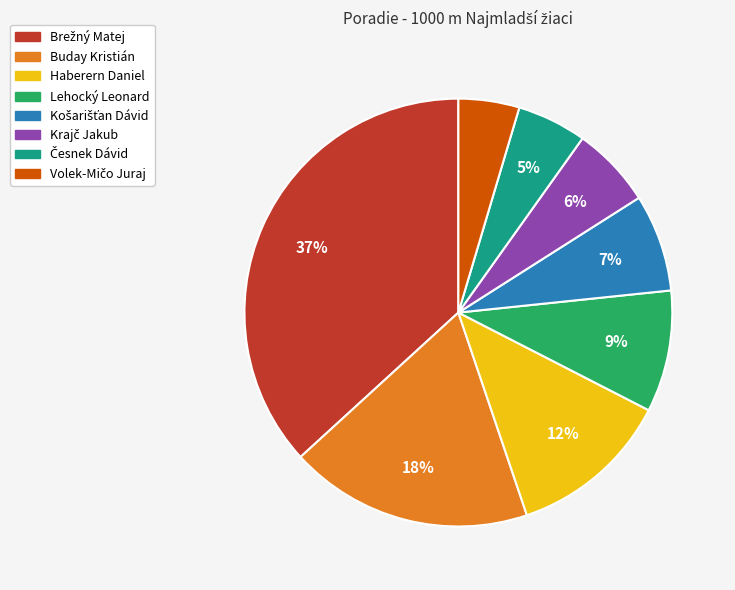

How many slices are in this pie chart?

8